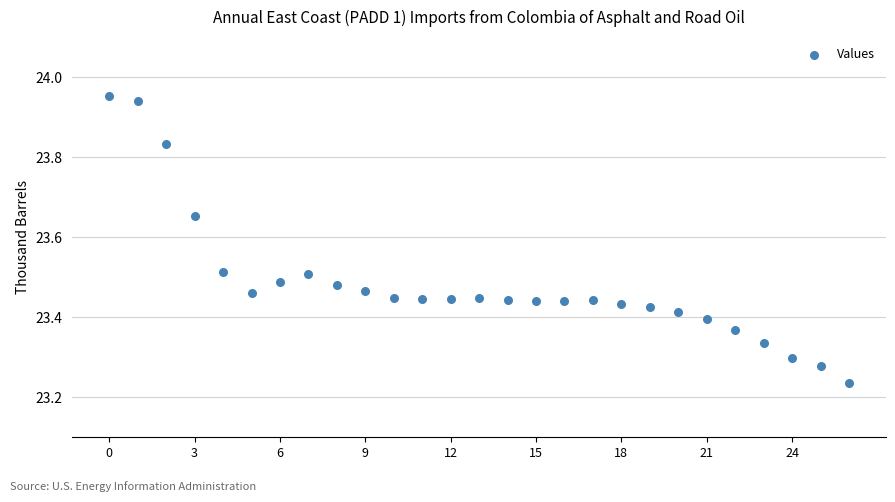

What is the range of Y values (max minus min)?

0.7